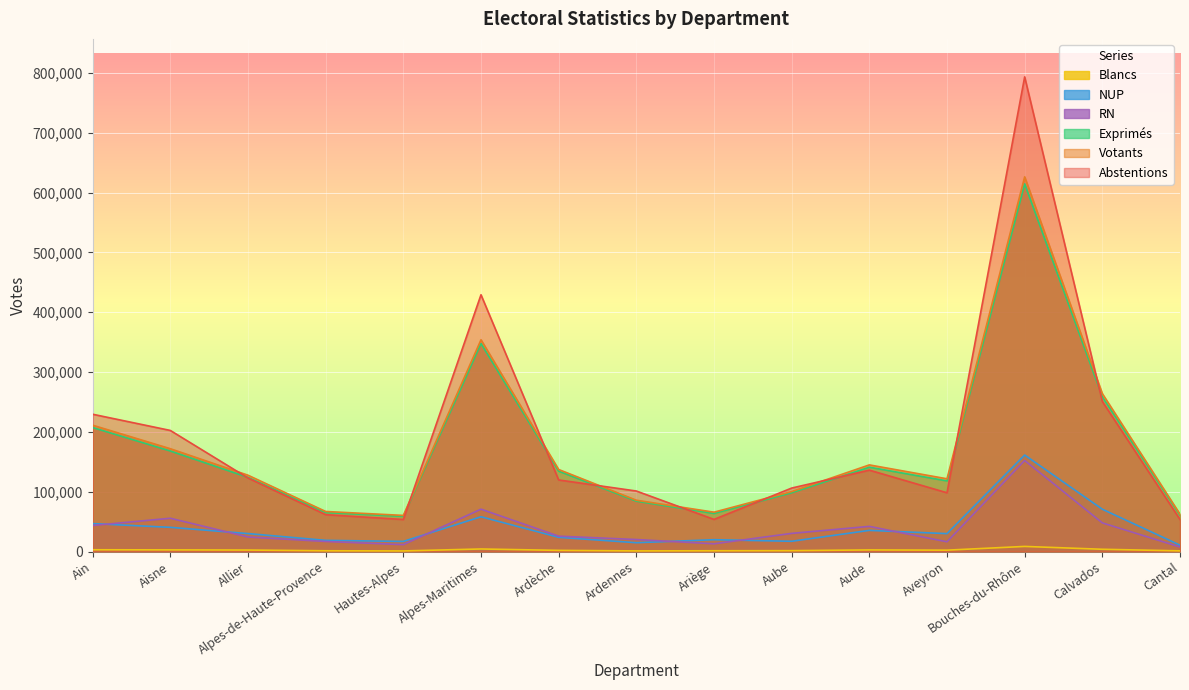

At which category does Blancs reach its first local valley?

Hautes-Alpes